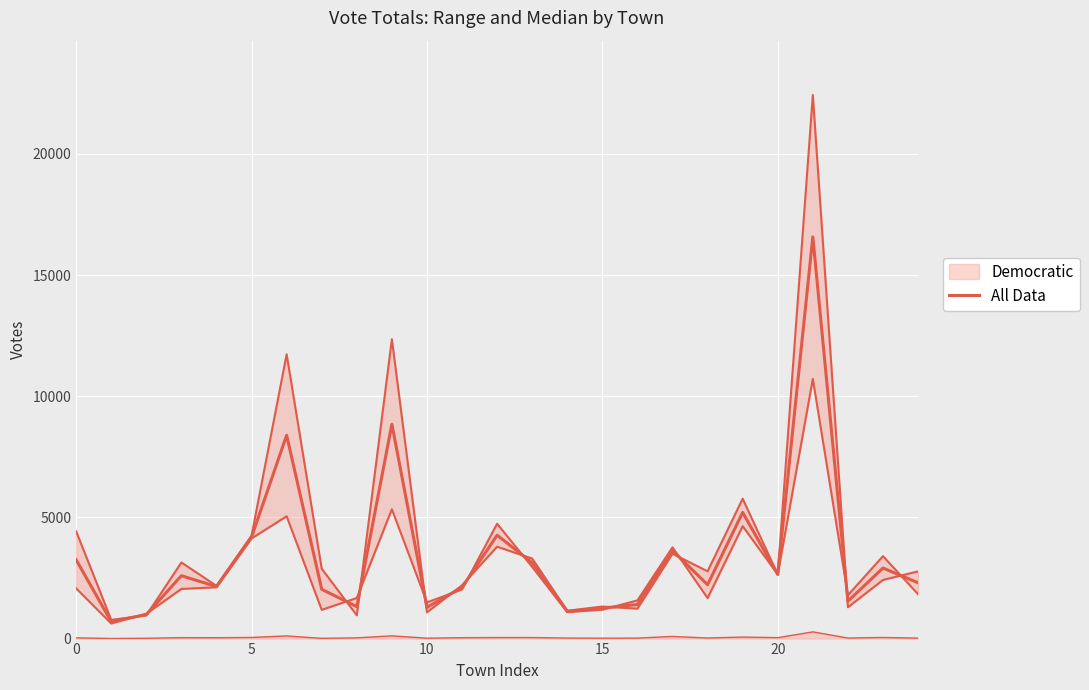

Where is the data nearest to the value 8636?

9